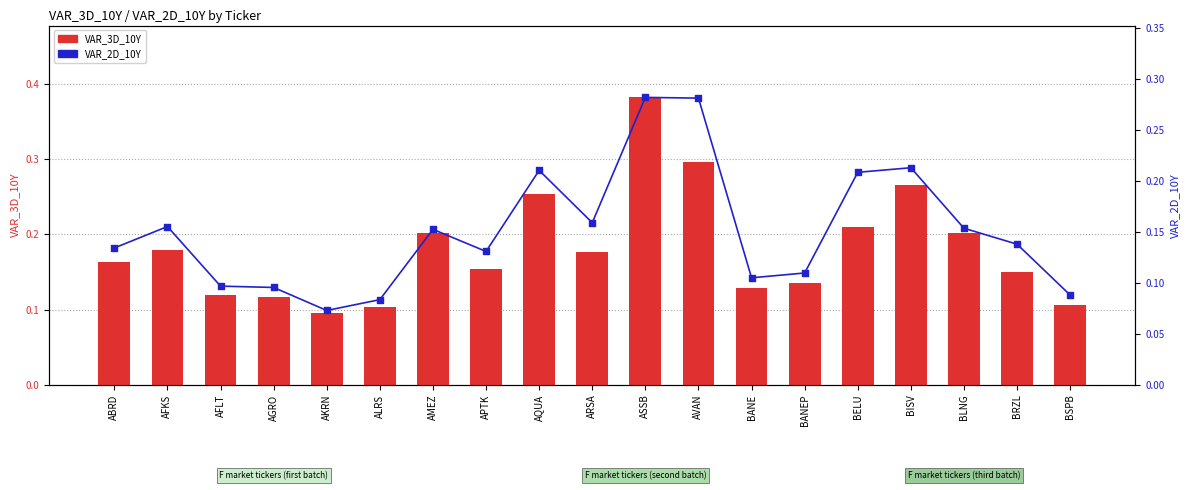

Which series reaches the maximum Y coordinate?

VAR_3D_10Y